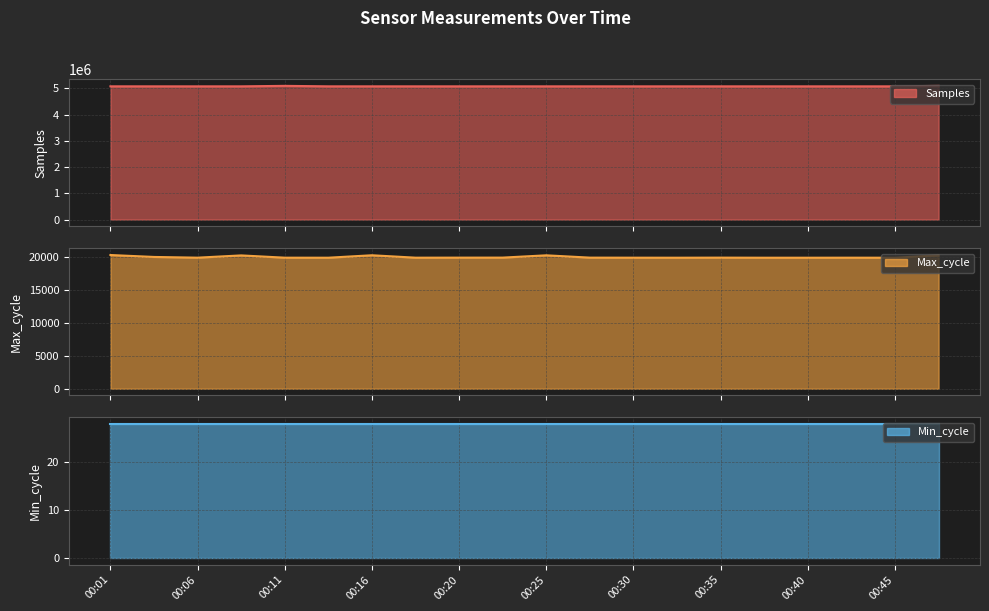

Where is Min_cycle nearest to the value 28?

00:01